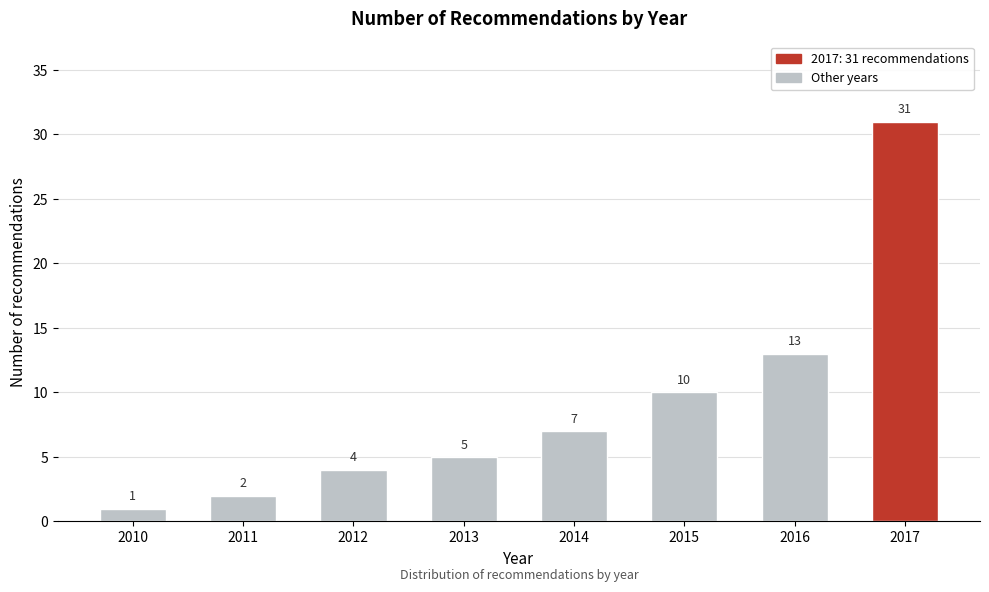

Reading left to right, list all the values displayed in this chart.

1	2	4	5	7	10	13	31